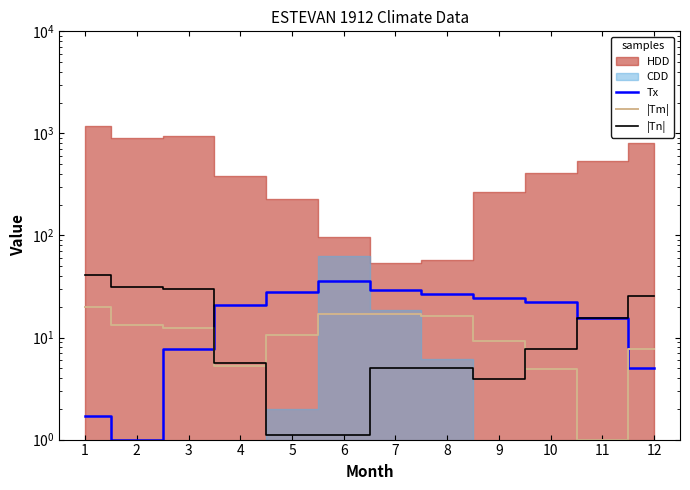

True or false: Tx has more than 2 interior local peaks.

False